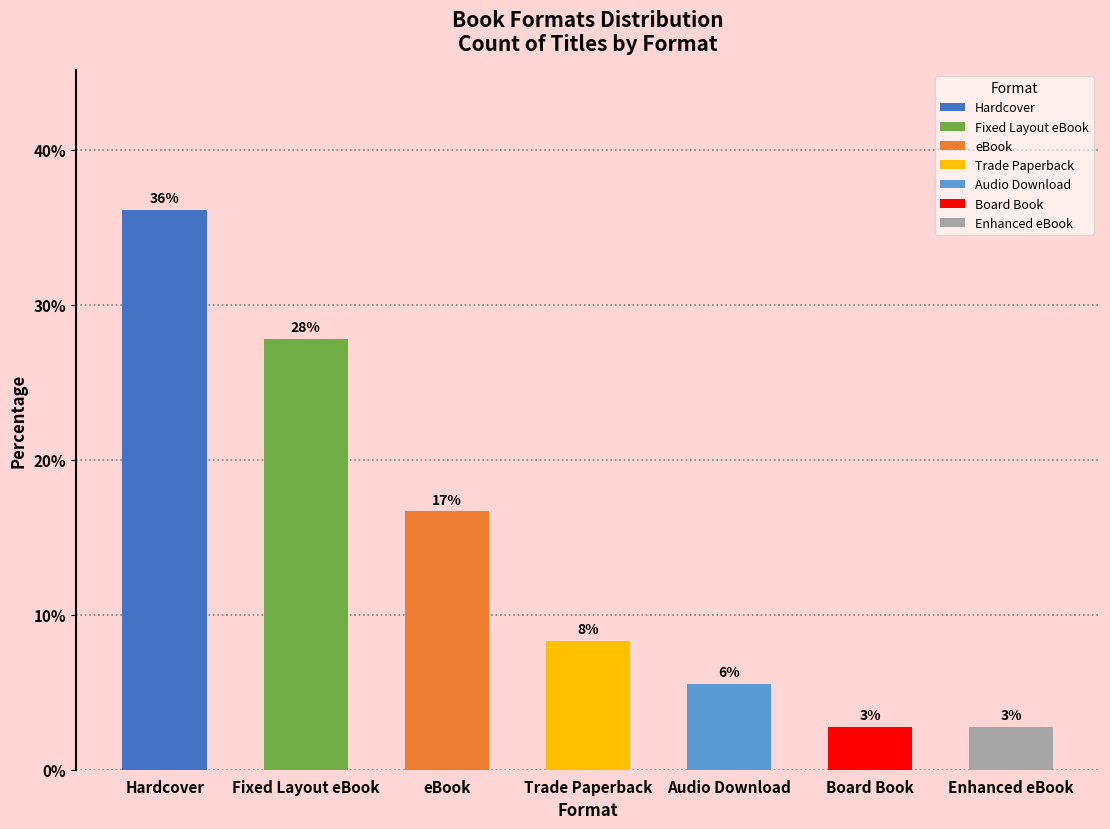

At which category does the chart reach its minimum across all series?

Board Book